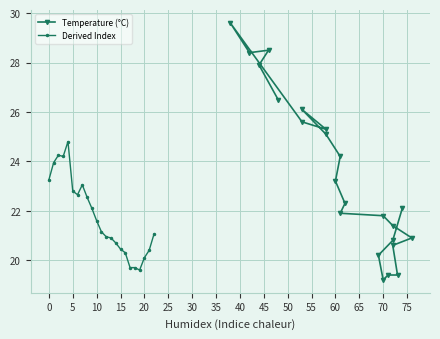

Reading left to right, extract all data points from this chart.

Temperature (°C): 26.5	27.9	28.5	28.4	29.6	25.6	25.3	26.1	25.1	24.2	23.2	22.3	21.9	21.8	21.4	20.9	20.6	19.4	19.4	19.2	20.2	20.8	22.1
Derived Index: 23.2	23.9	24.2	24.2	24.8	22.8	22.6	23.1	22.6	22.1	21.6	21.1	20.9	20.9	20.7	20.4	20.3	19.7	19.7	19.6	20.1	20.4	21.1